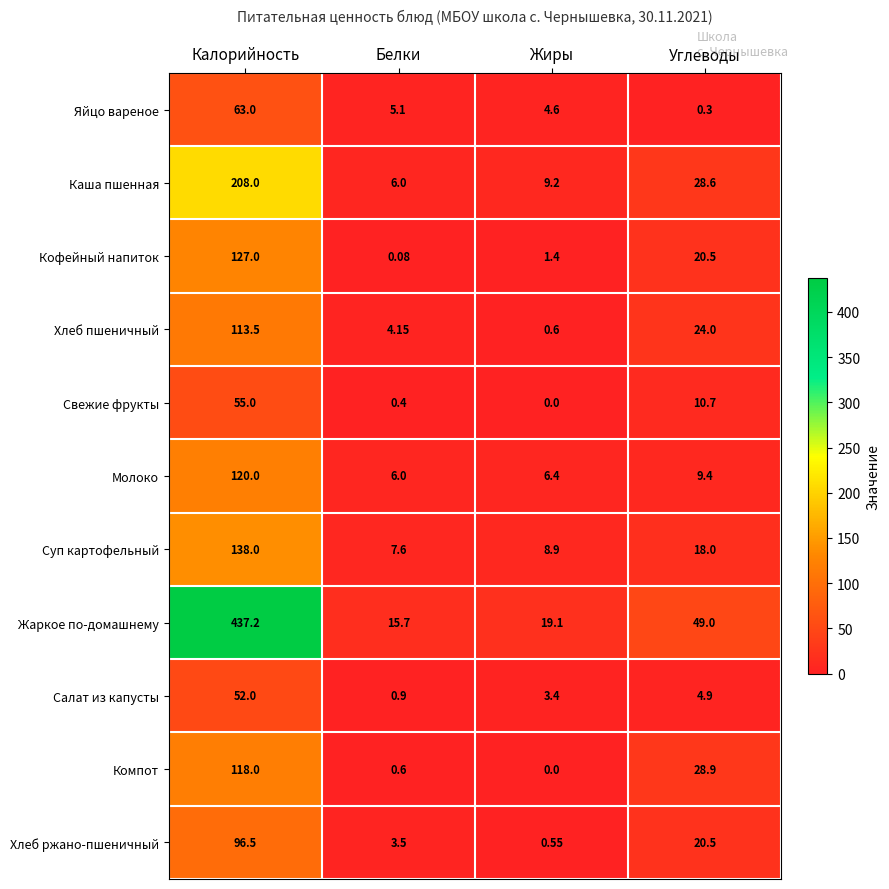

At which label does Яйцо вареное reach its minimum?

Углеводы